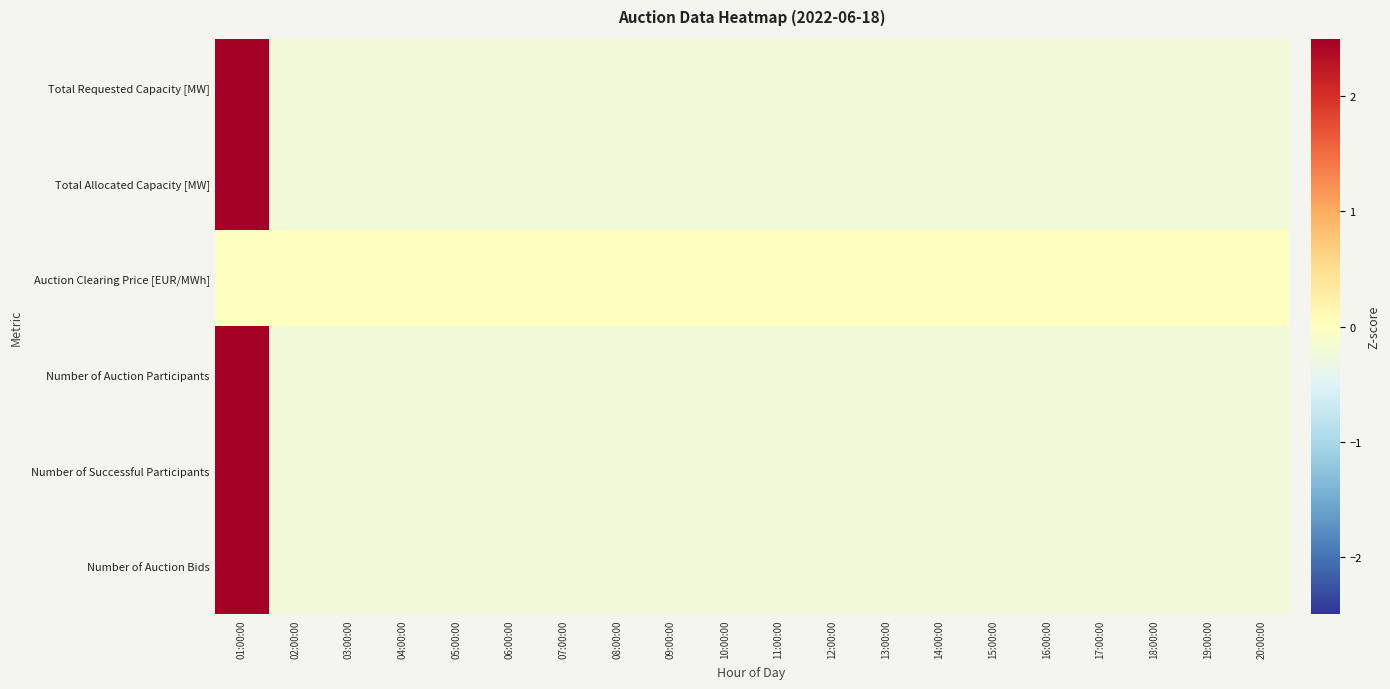

Between 05:00:00 and 11:00:00, which is larger?

05:00:00